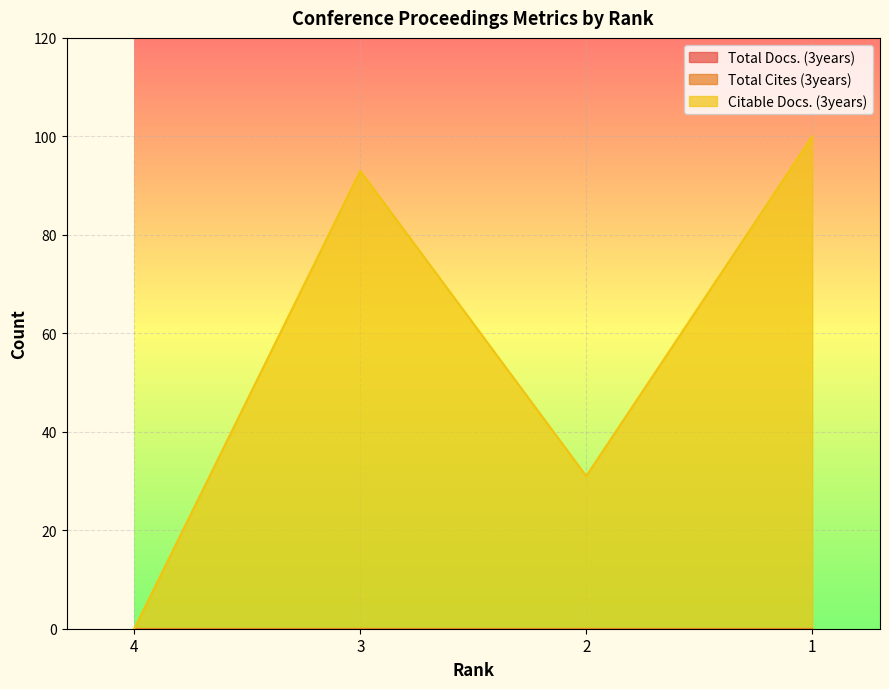

How many lines are shown in the chart?

3